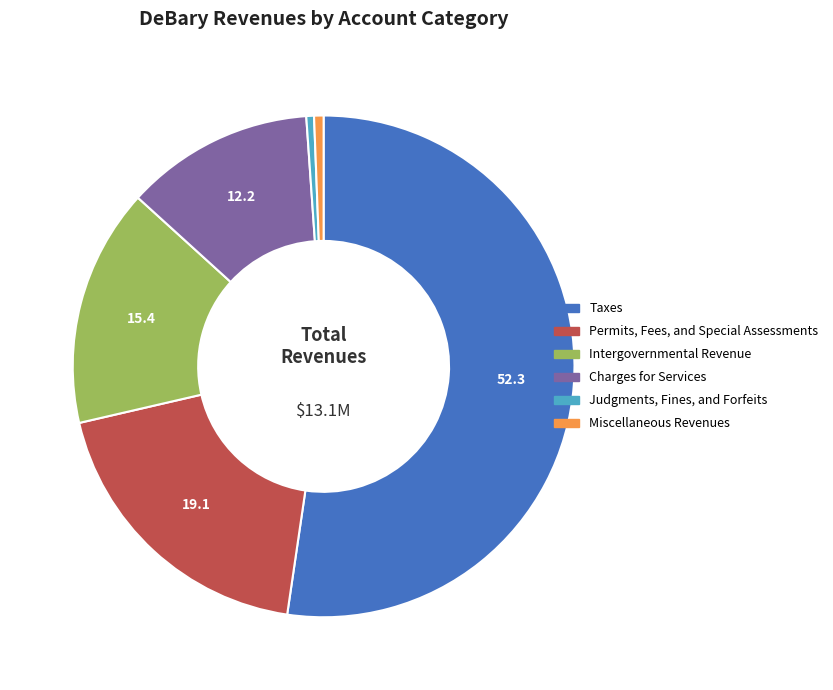

What is the ratio of the value at Miscellaneous Revenues to the value at Judgments, Fines, and Forfeits?

1.2